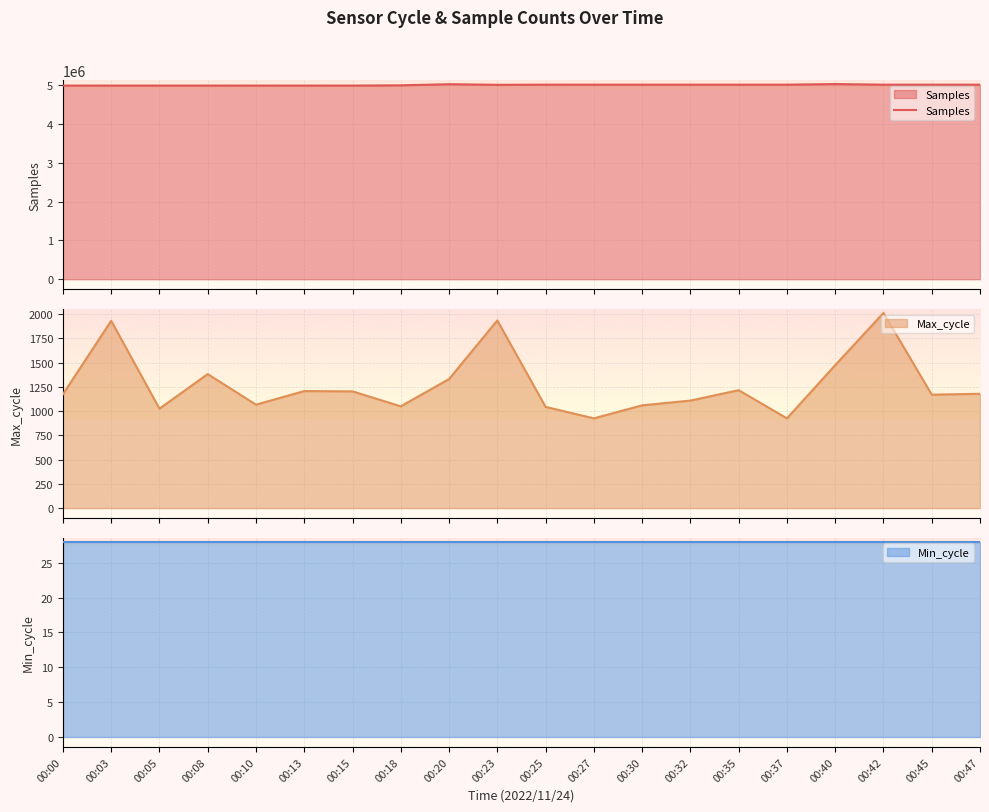

How many lines are shown in the chart?

2